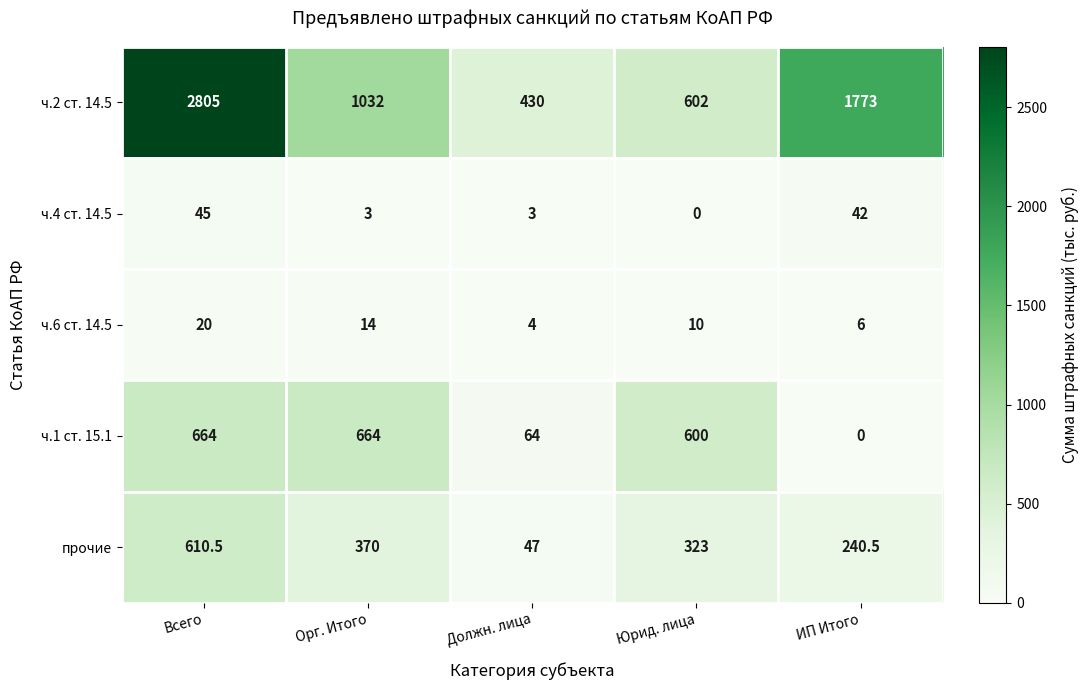

What is the sum of all ч.2 ст. 14.5 values?

6642.0